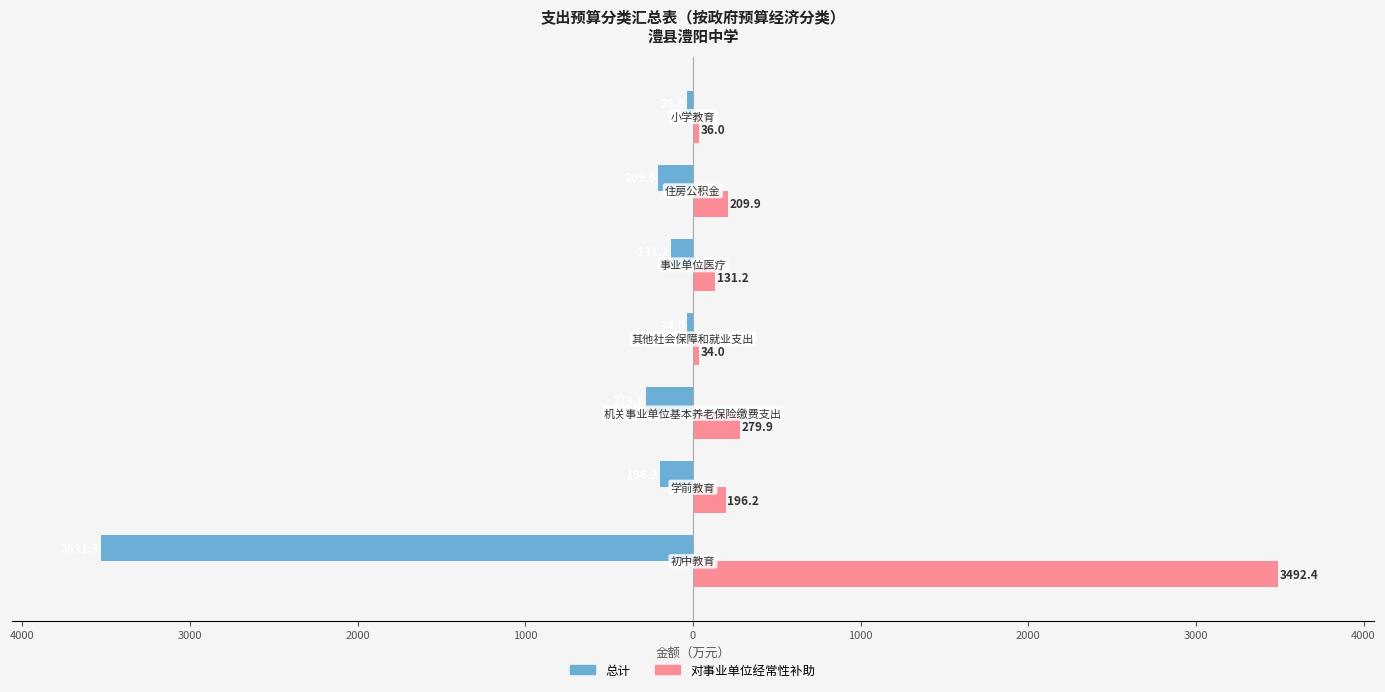

What is the smallest value displayed?

-3531.3